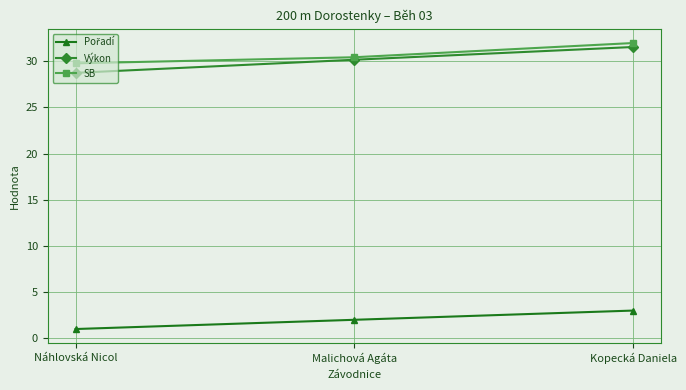

What is the minimum value shown in the chart?

1.0